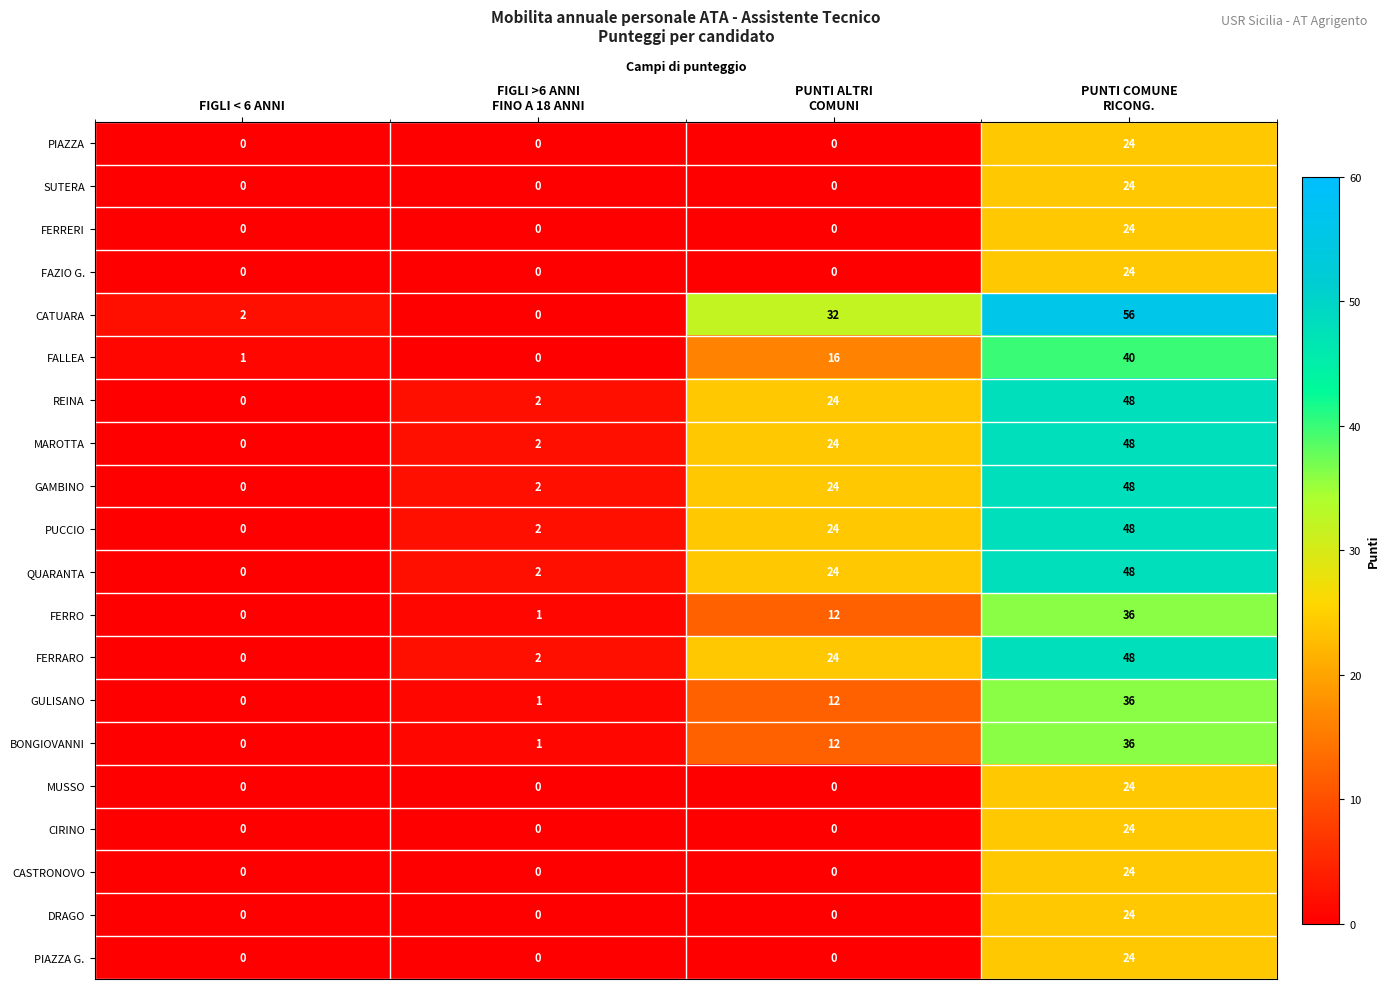

What is the sum of all PIAZZA values?

24